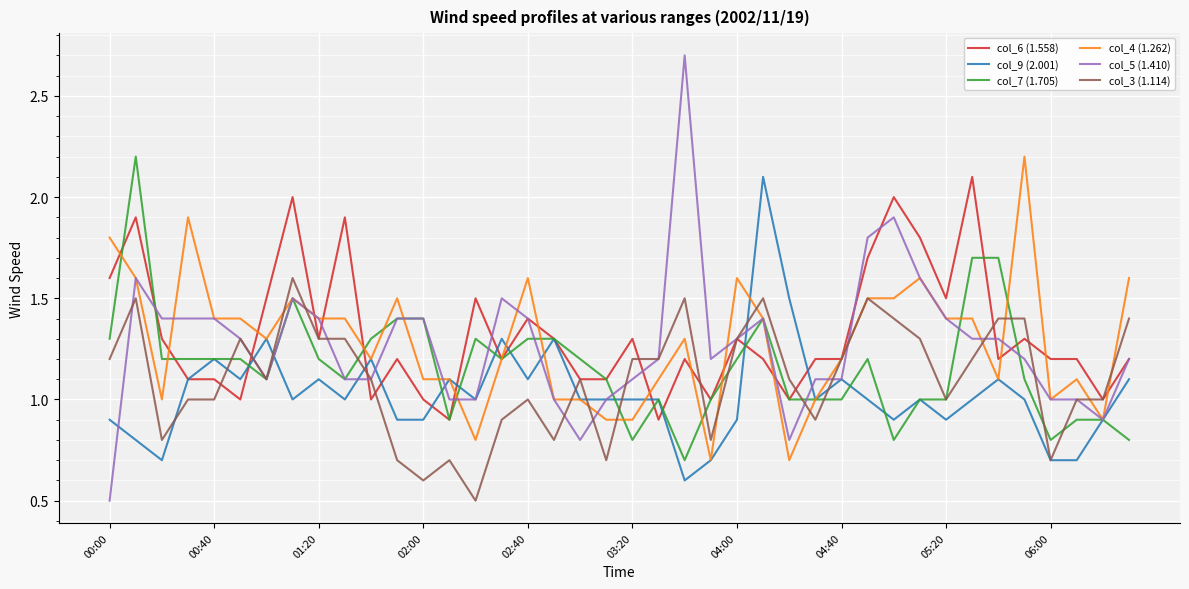

What is the difference between the second highest and minimum values in the col_6 (1.558) series?

1.1